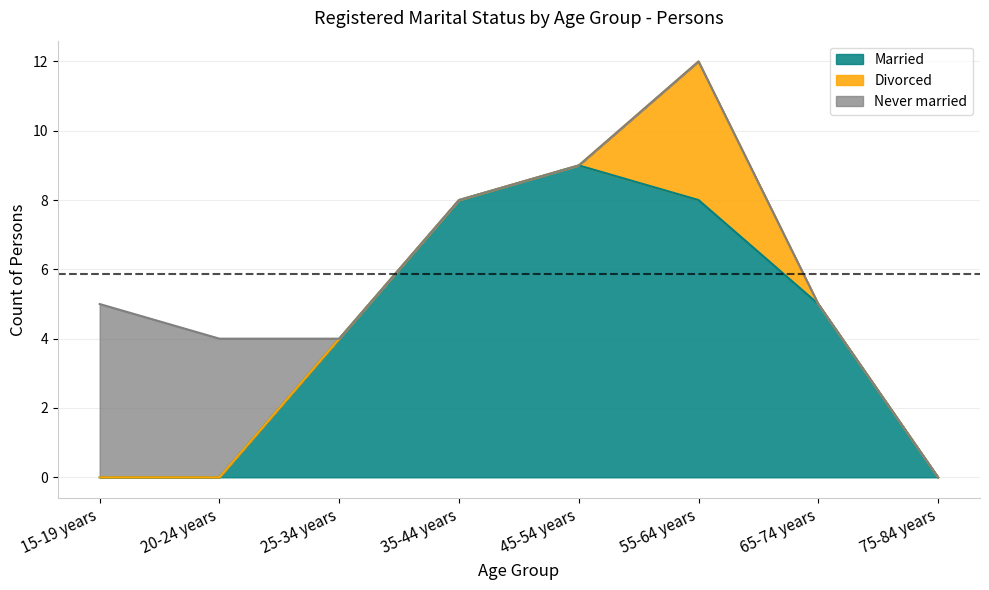

What is the difference between the maximum and second lowest values in the Divorced series?

4